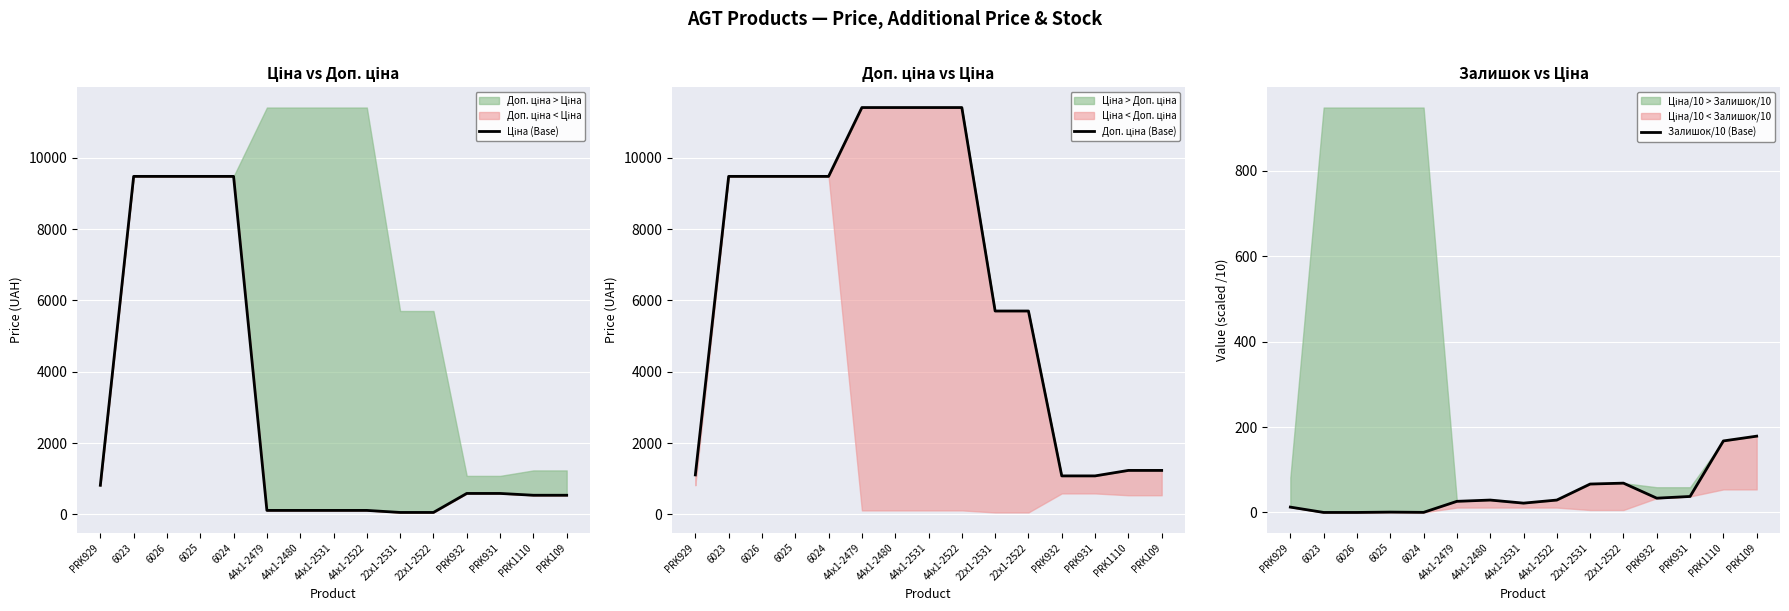

True or false: Доп. ціна (Base) and Залишок/10 (Base) cross at least once.

False